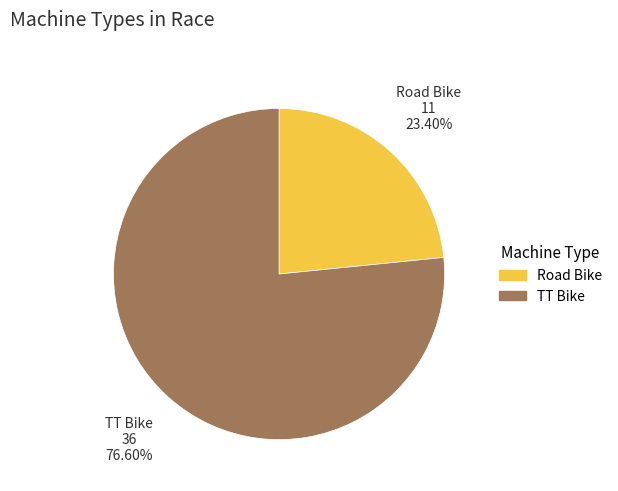

To the nearest percent, what is the difference between the TT Bike and Road Bike slice percentages?

53%